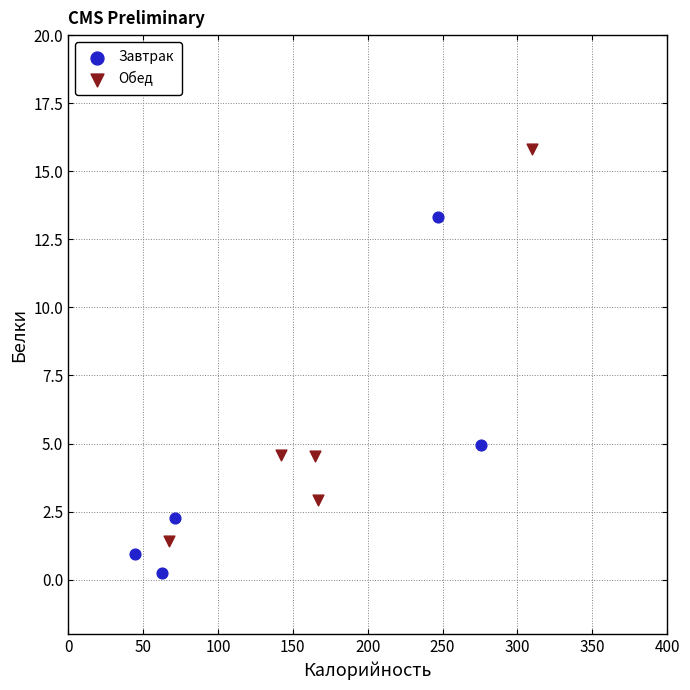

Which series reaches the maximum Y coordinate?

Обед